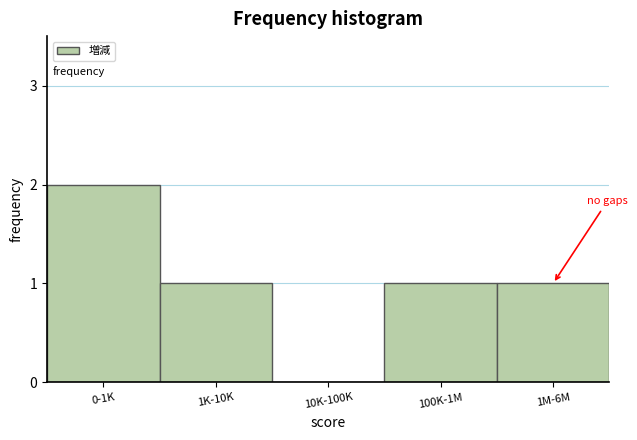

Reading left to right, what are all the values shown in this chart?

0-1K=2	1K-10K=1	10K-100K=0	100K-1M=1	1M-6M=1